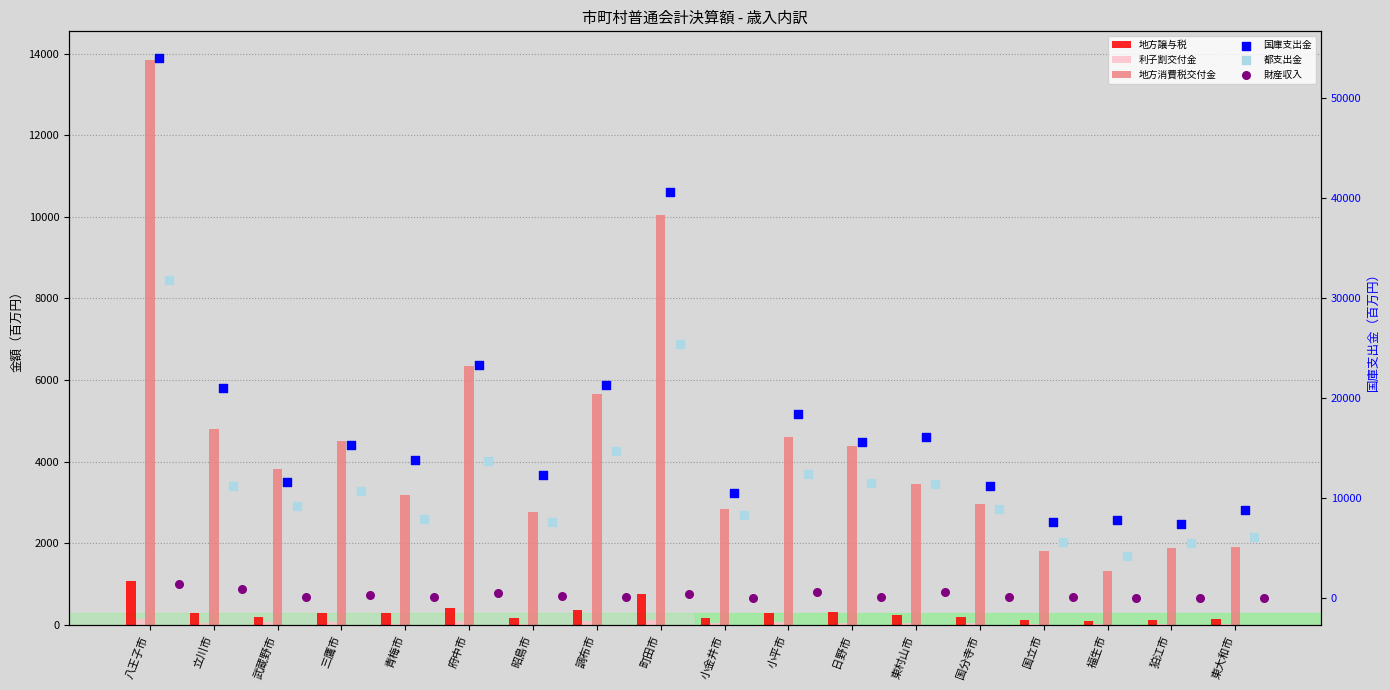

What are all the series names shown in the legend?

地方譲与税, 利子割交付金, 地方消費税交付金, 国庫支出金, 都支出金, 財産収入